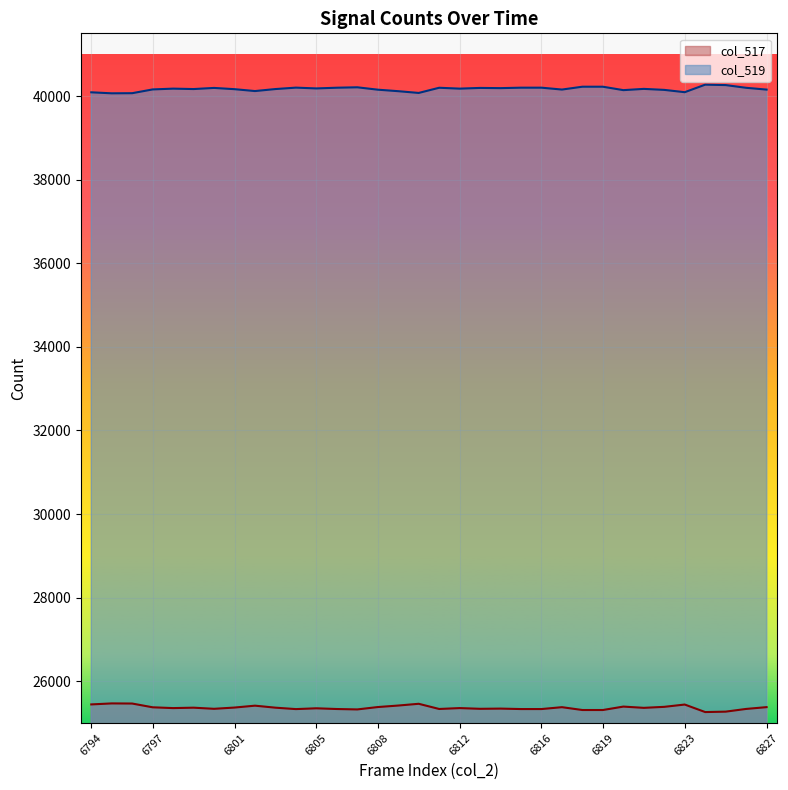

What is the difference between the highest and lowest values at 6806?

14863